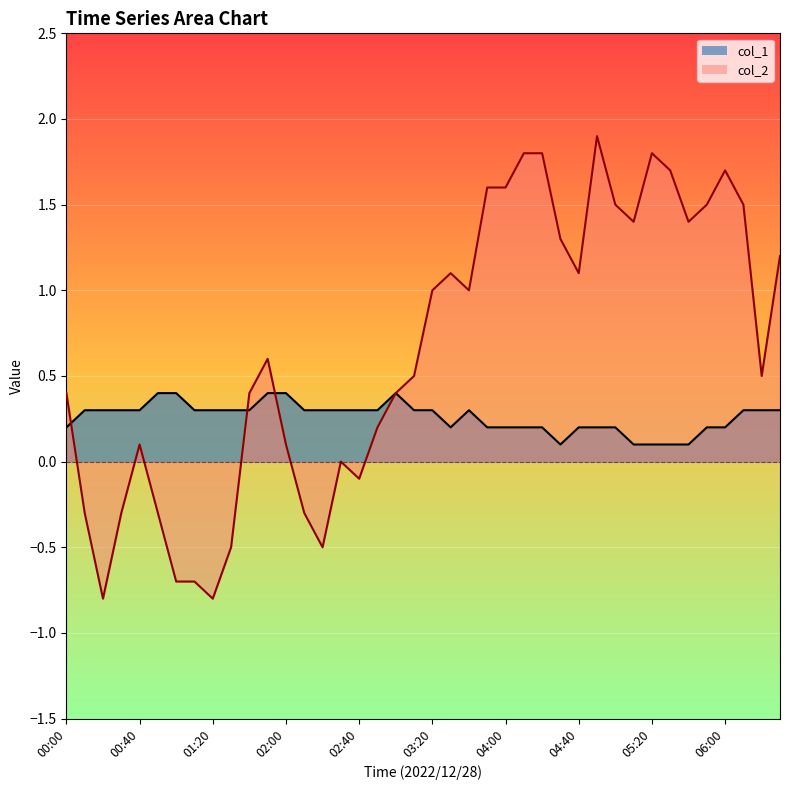

Between 02:50 and 04:50, which is larger?

02:50